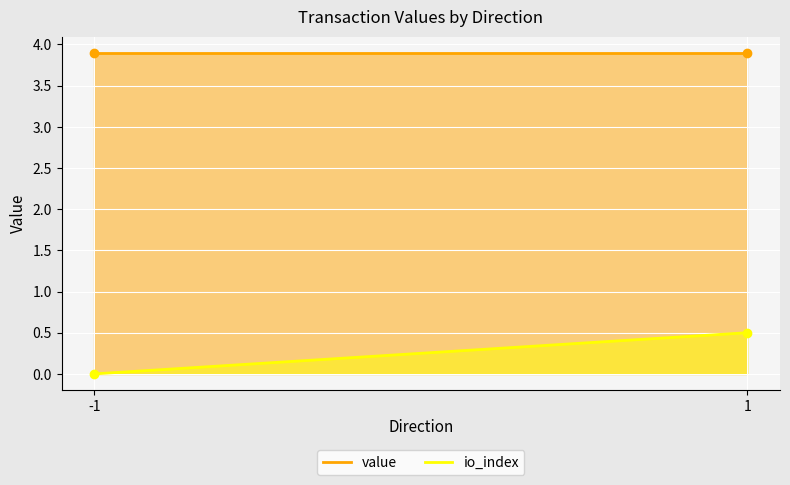

What is the value of the value point at the 1st from the left?

3.9